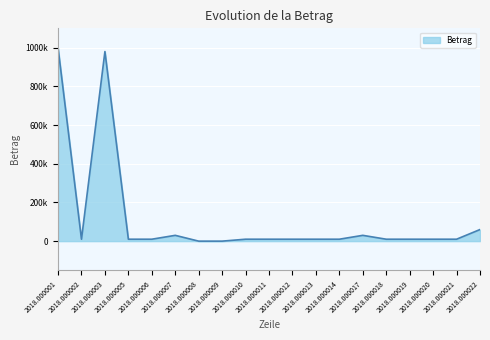

Does the chart have visible grid lines?

Yes